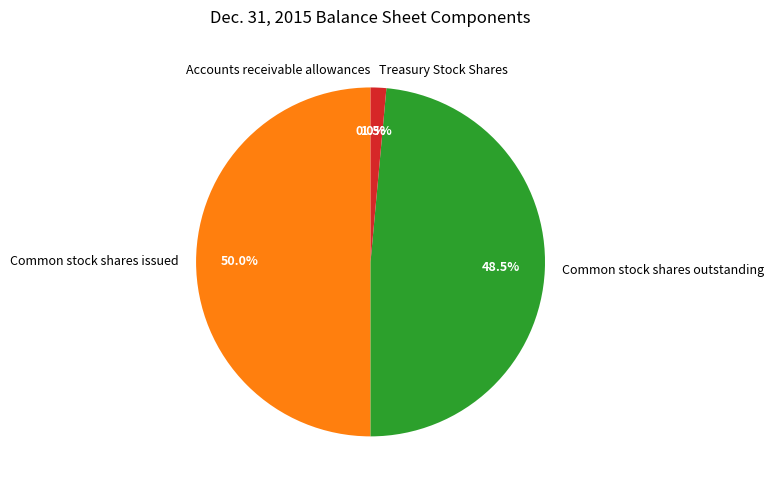

Does Common stock shares outstanding represent more than half of the total?

No